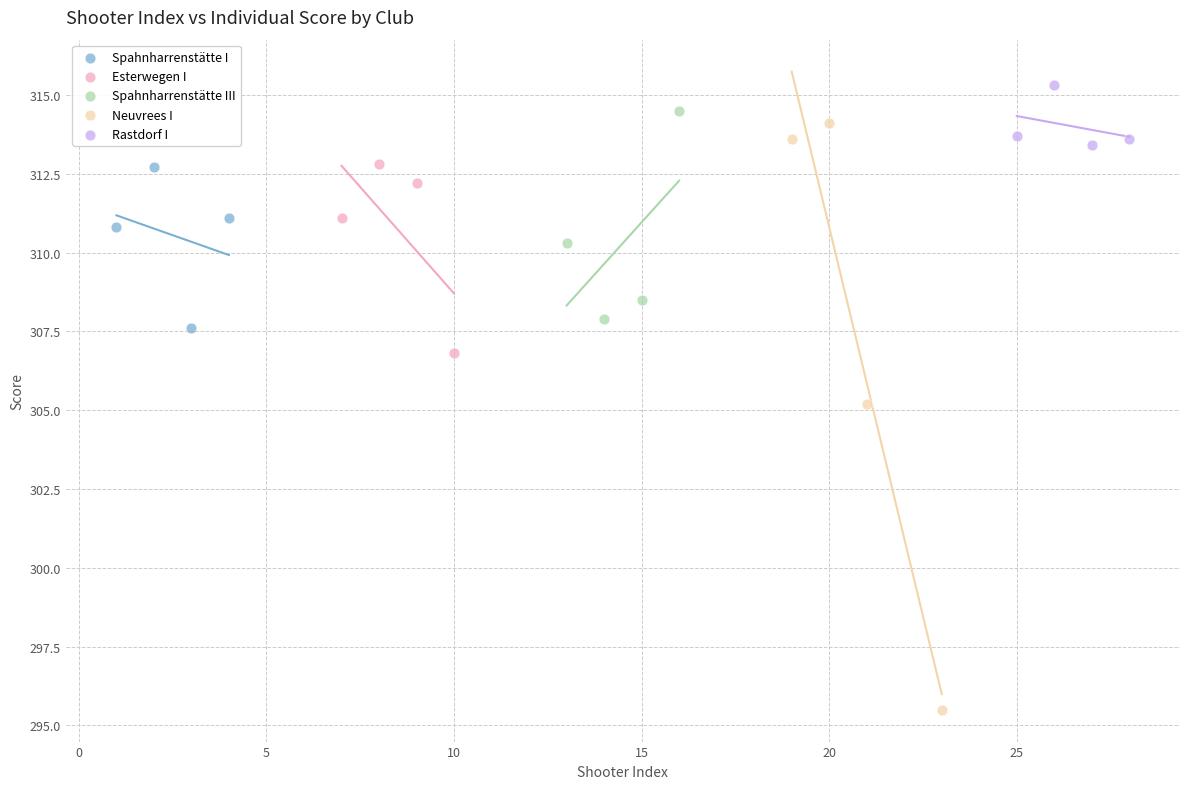

Which series contains the lowest Y value?

Neuvrees I